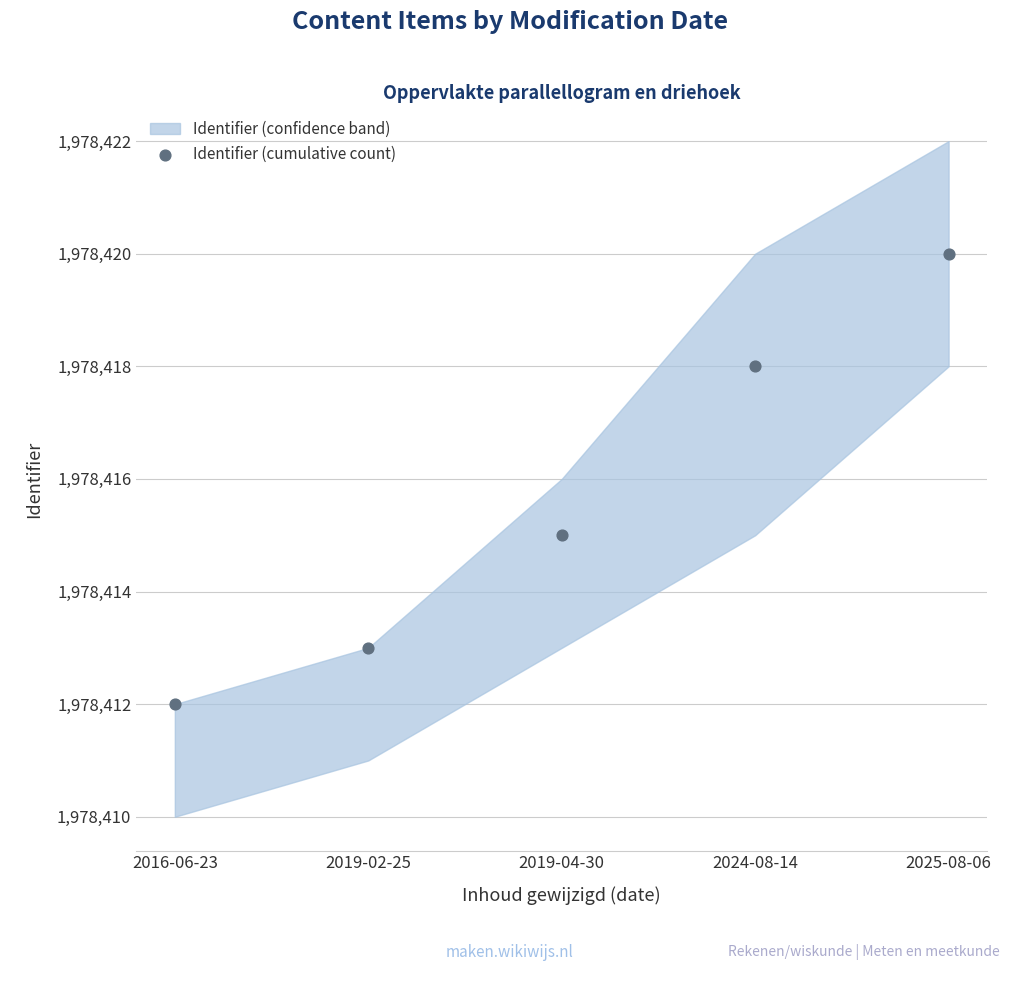

What is the average Y value?

1978416